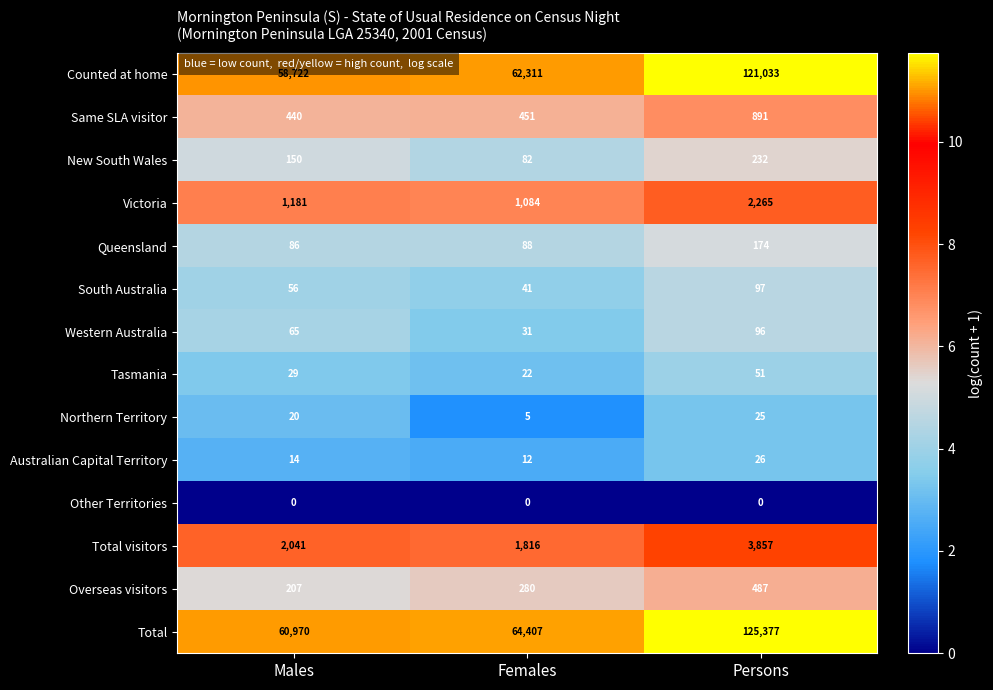

What is the maximum value for Counted at home?

121033